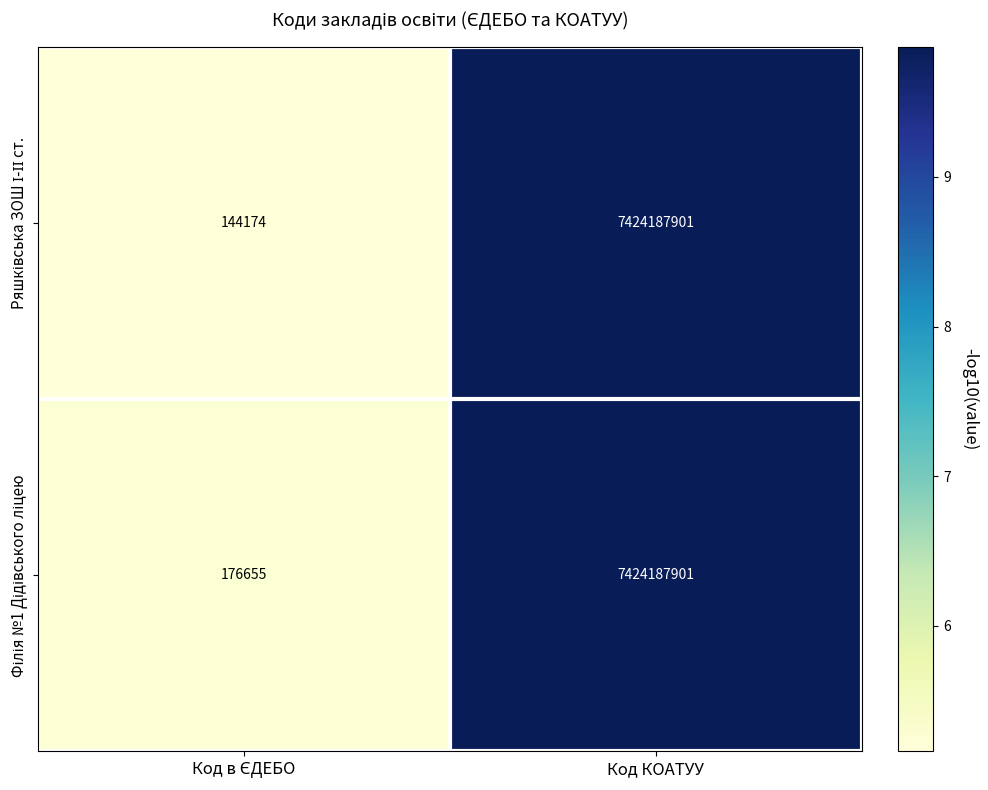

At which category is the sum across all series the highest?

Код КОАТУУ